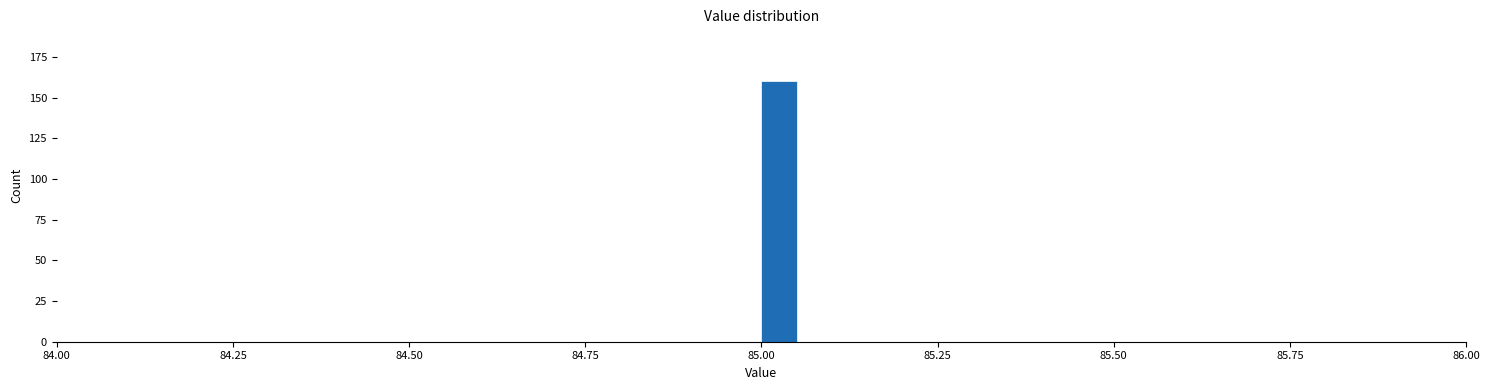

Around what value on the x-axis is the tallest bar? Give the approximate position of its centre, as read against the axis.

85.05